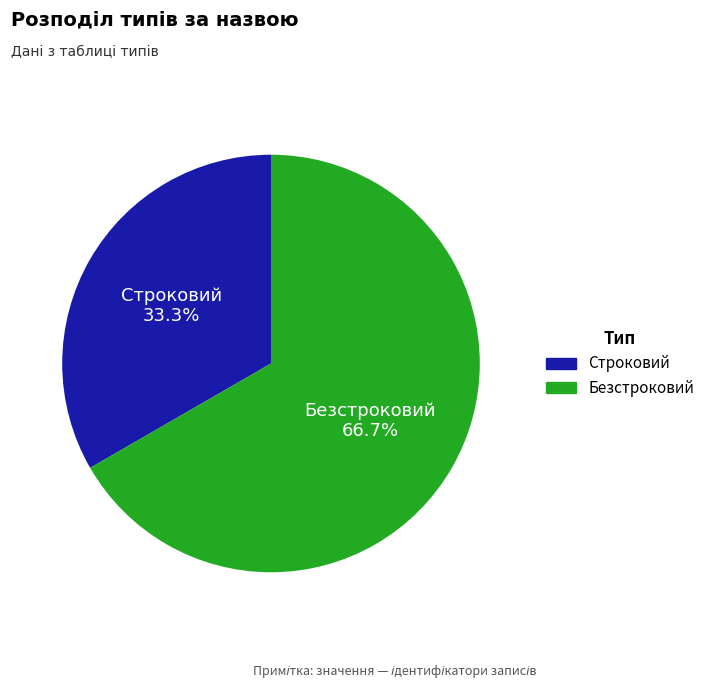

What is the ratio of the value at Строковий to the value at Безстроковий?

0.5